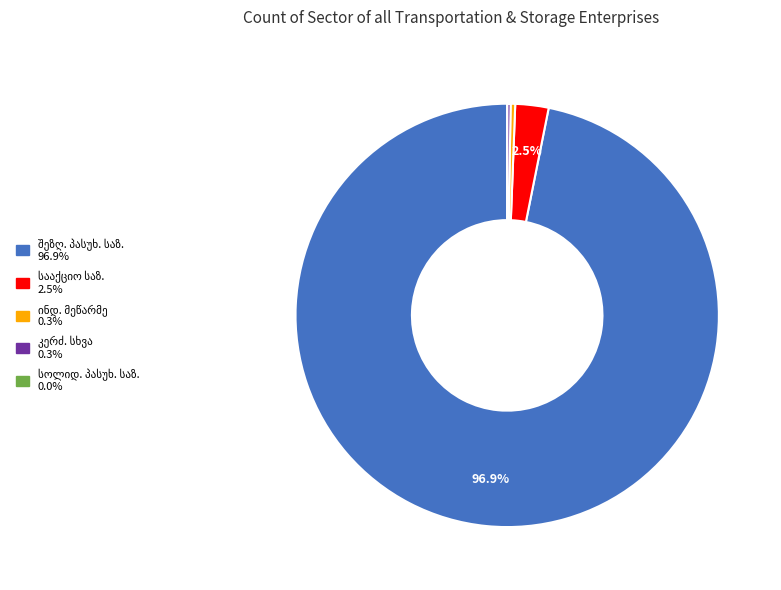

Is there any slice that represents more than half of the pie?

Yes